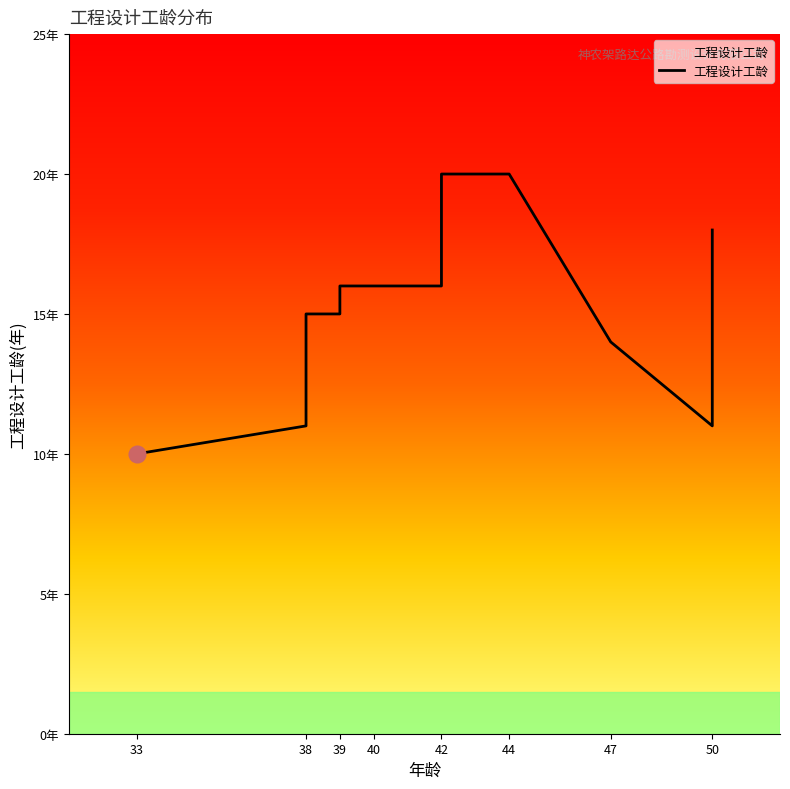

Is this an area chart (filled region under the line)?

No